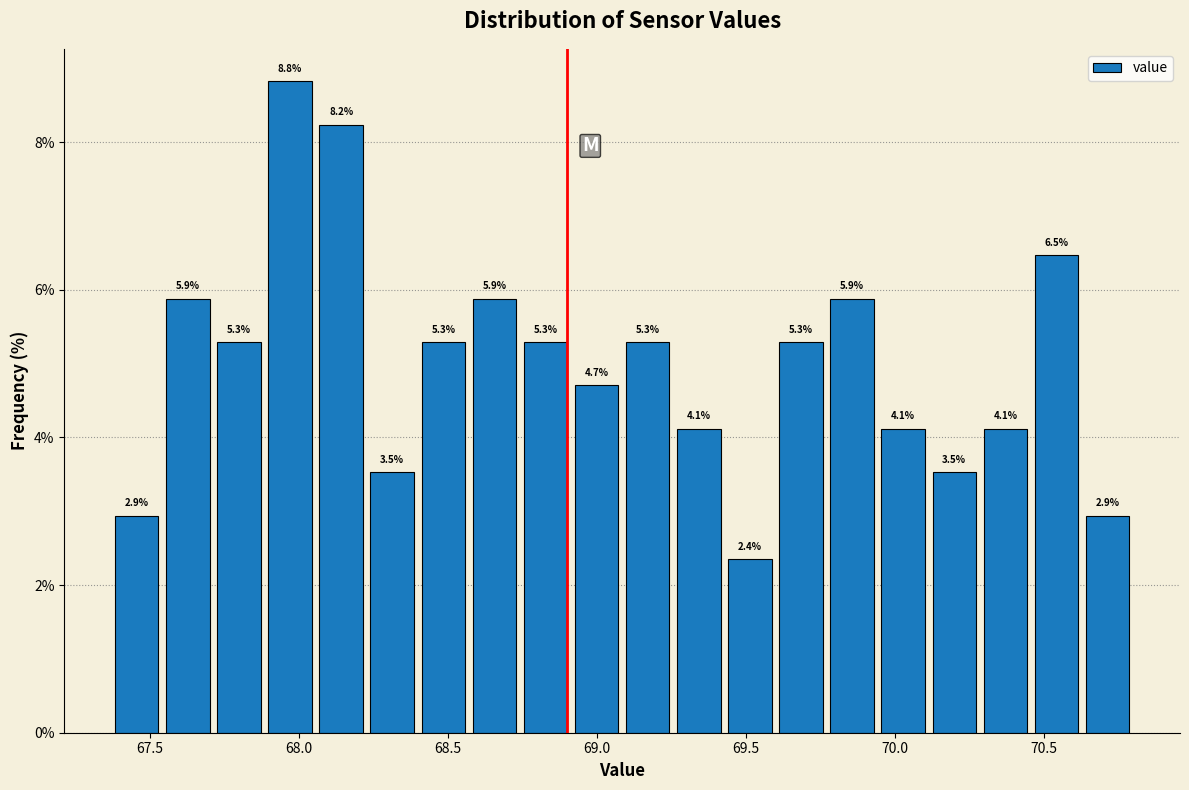

Around what value on the x-axis is the tallest bar? Give the approximate position of its centre, as read against the axis.

67.95